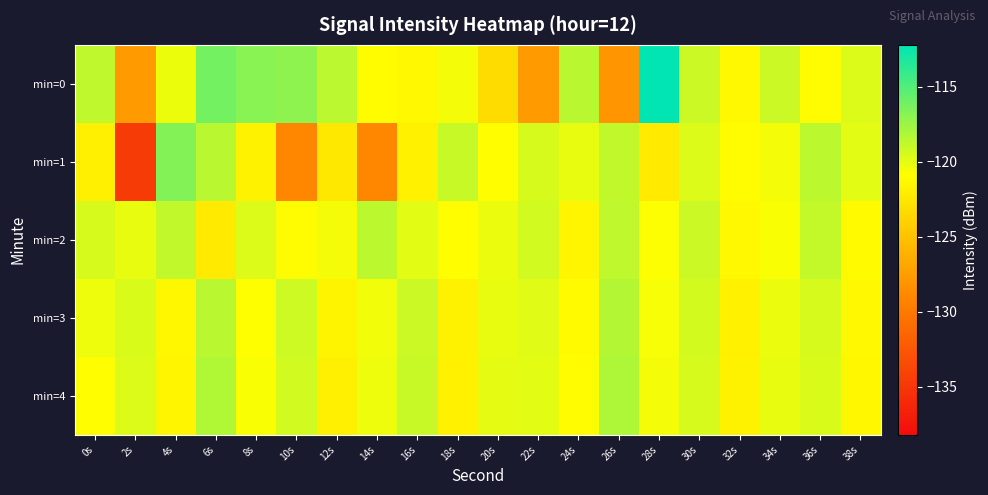

What is the spread (max minus min) of values at 26s?

9.9